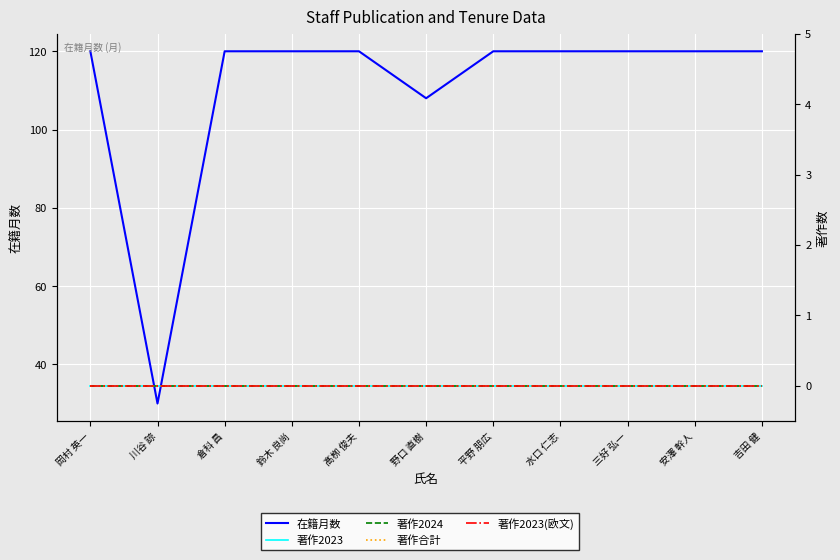

The 著作2024 series shows 0 at 鈴木 良尚. True or false?

True